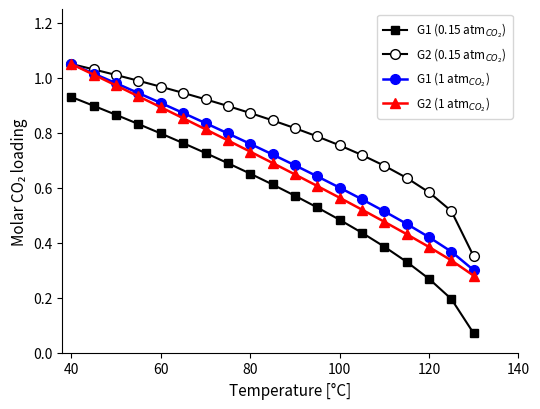

At how many categories does at least one series exceed 0?

19